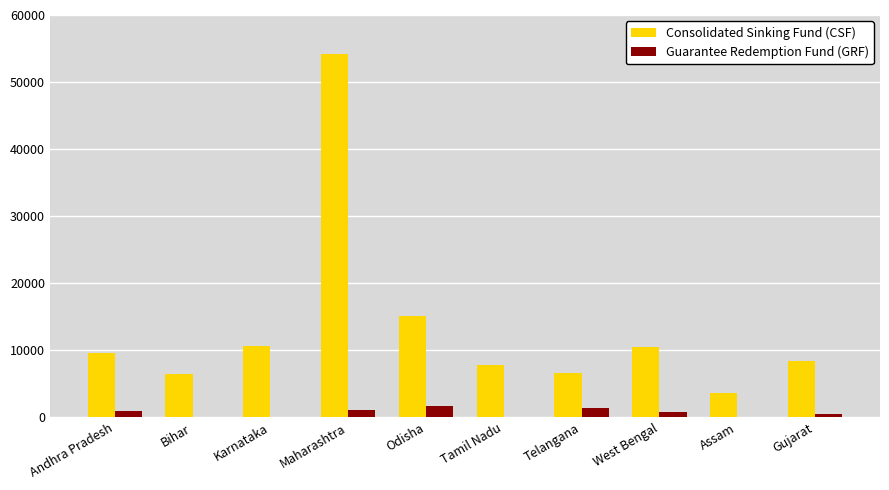

At which category is the sum across all series the highest?

Maharashtra